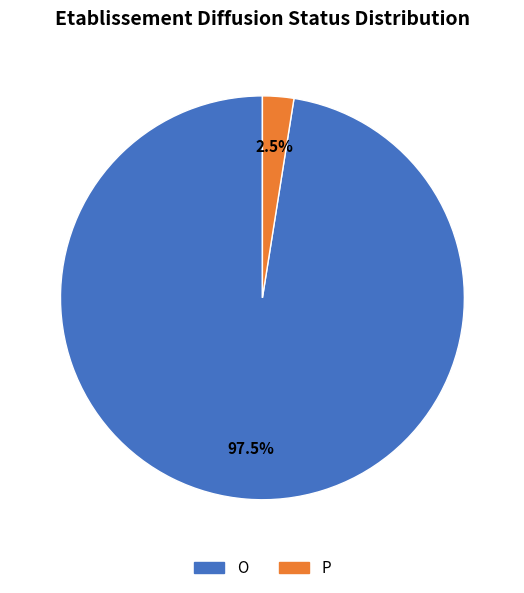

Does any single category account for the majority?

Yes